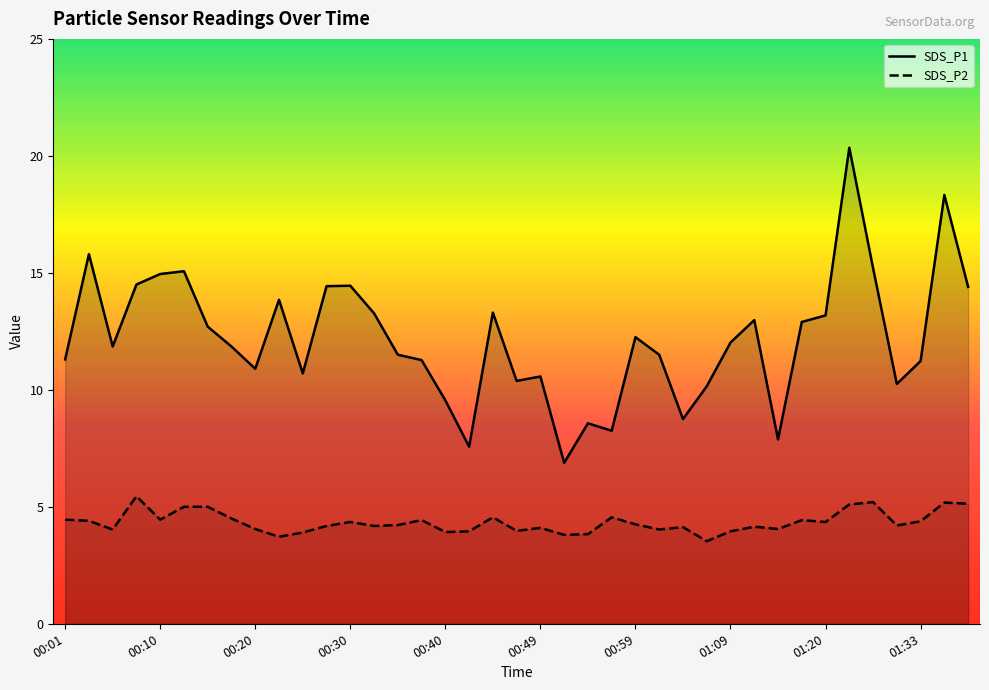

True or false: SDS_P2 and SDS_P1 cross at least once.

False